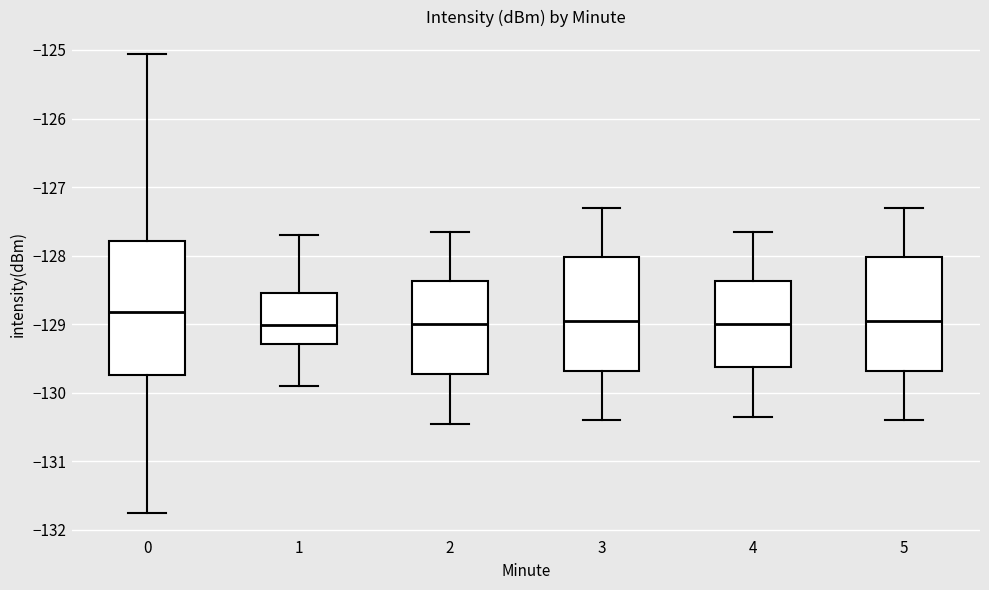

Reading left to right, read every box against the y-axis: the position of its median line, the range the box covers, and the ends of its whiskers. The values are not printed on the chart, so give them approximately, as read against the axis.

0: median -128.8, box -129.7 to -127.8, whiskers -131.7 to -125.1
1: median -129.0, box -129.3 to -128.5, whiskers -129.9 to -127.7
2: median -129.0, box -129.7 to -128.4, whiskers -130.4 to -127.6
3: median -128.9, box -129.7 to -128.0, whiskers -130.4 to -127.3
4: median -129.0, box -129.6 to -128.4, whiskers -130.3 to -127.6
5: median -128.9, box -129.7 to -128.0, whiskers -130.4 to -127.3